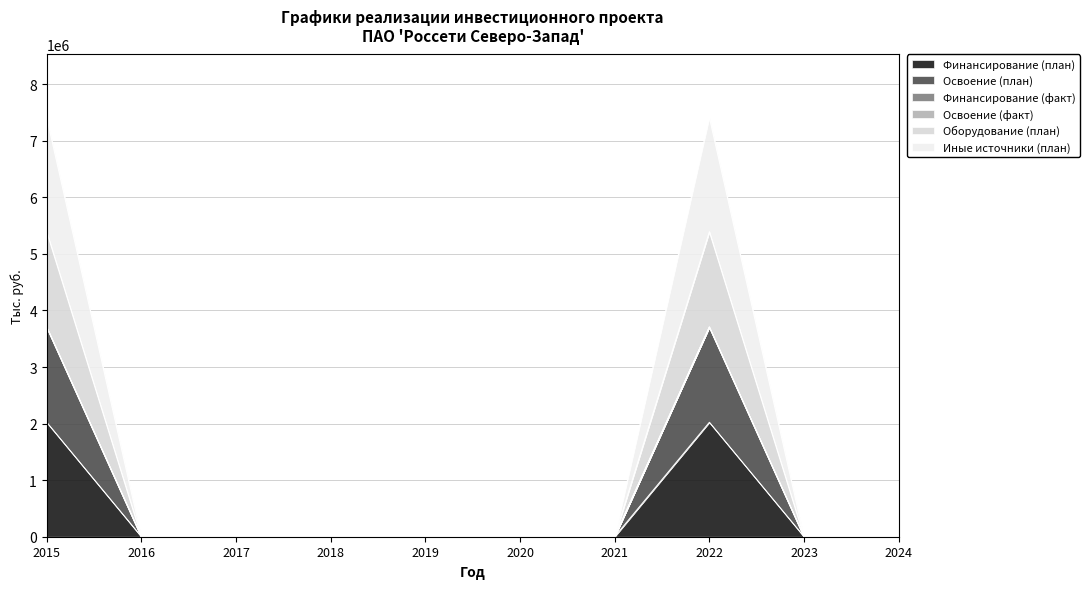

Rank the categories by Оборудование (план) value from lowest to highest.

2016, 2017, 2018, 2019, 2020, 2021, 2023, 2024, 2015, 2022